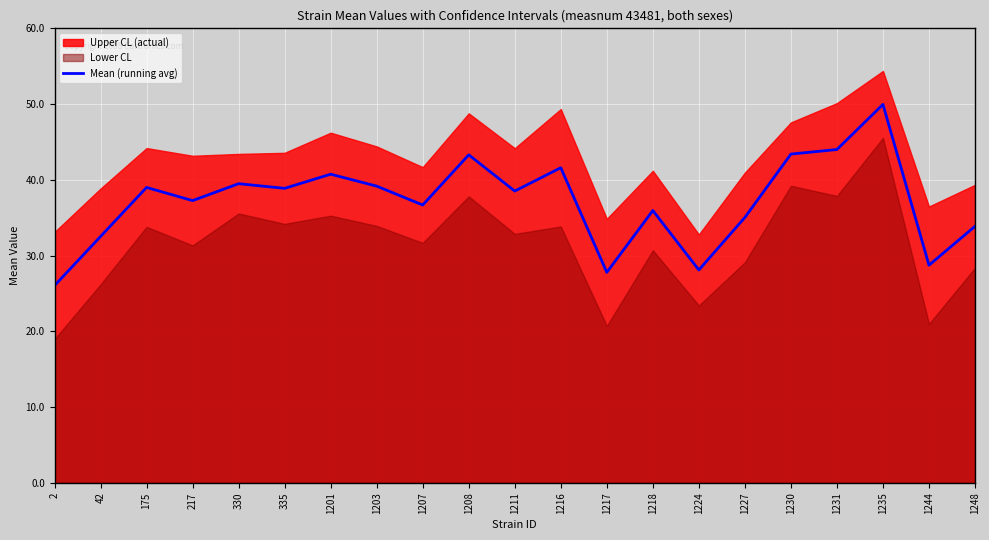

Rank the categories by value from lowest to highest.

2, 1217, 1224, 1244, 42, 1248, 1227, 1218, 1207, 217, 1211, 335, 175, 1203, 330, 1201, 1216, 1208, 1230, 1231, 1235